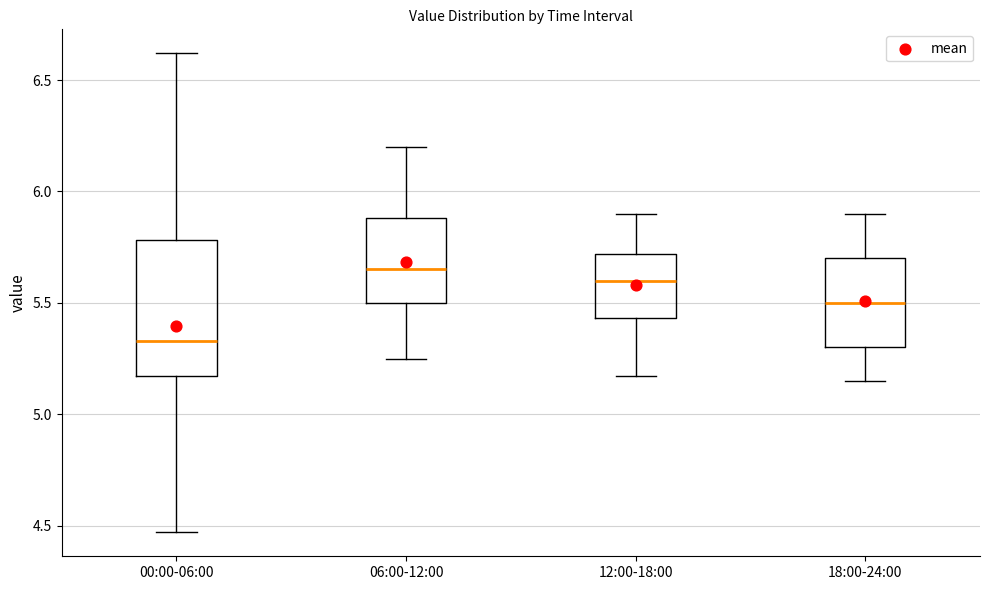

Comparing the boxes themselves (not the whiskers), which one is the tallest?

00:00-06:00